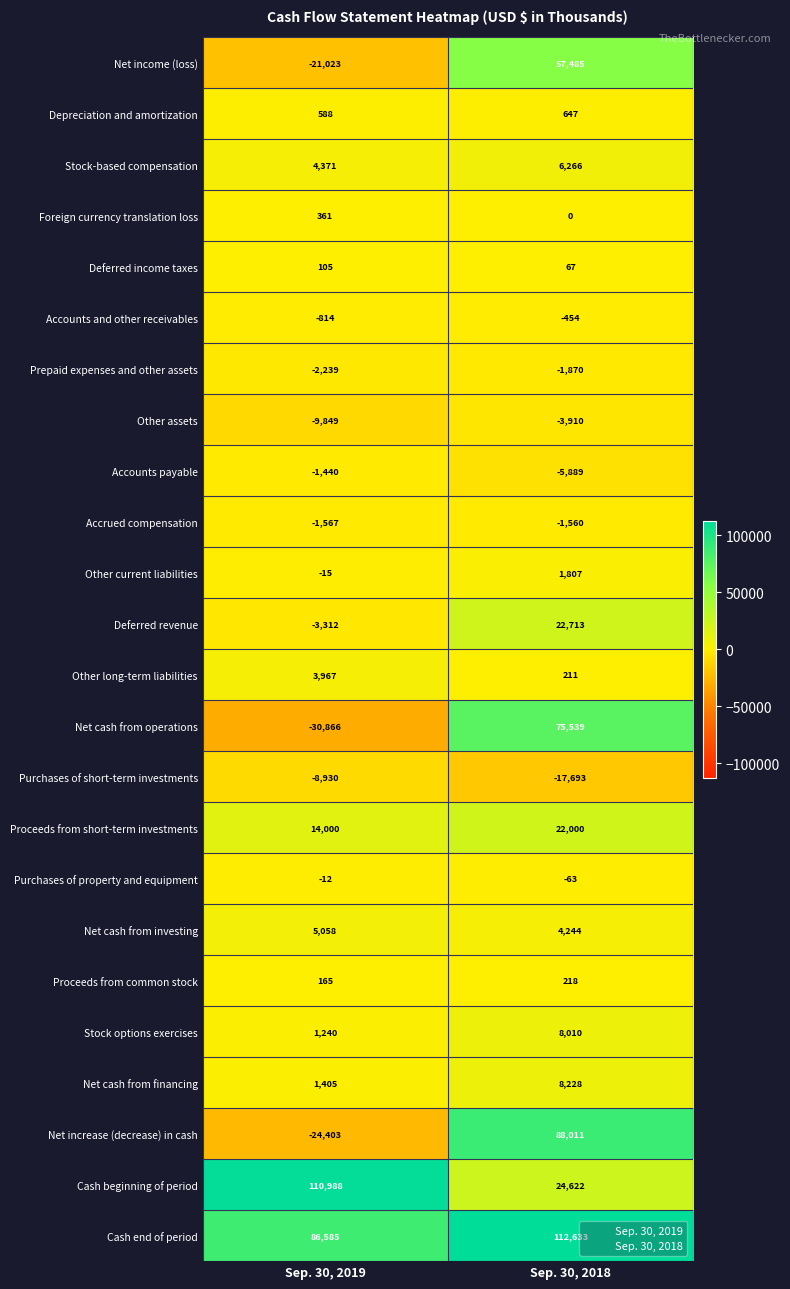

What is the total value across all series at Sep. 30, 2018?

401262